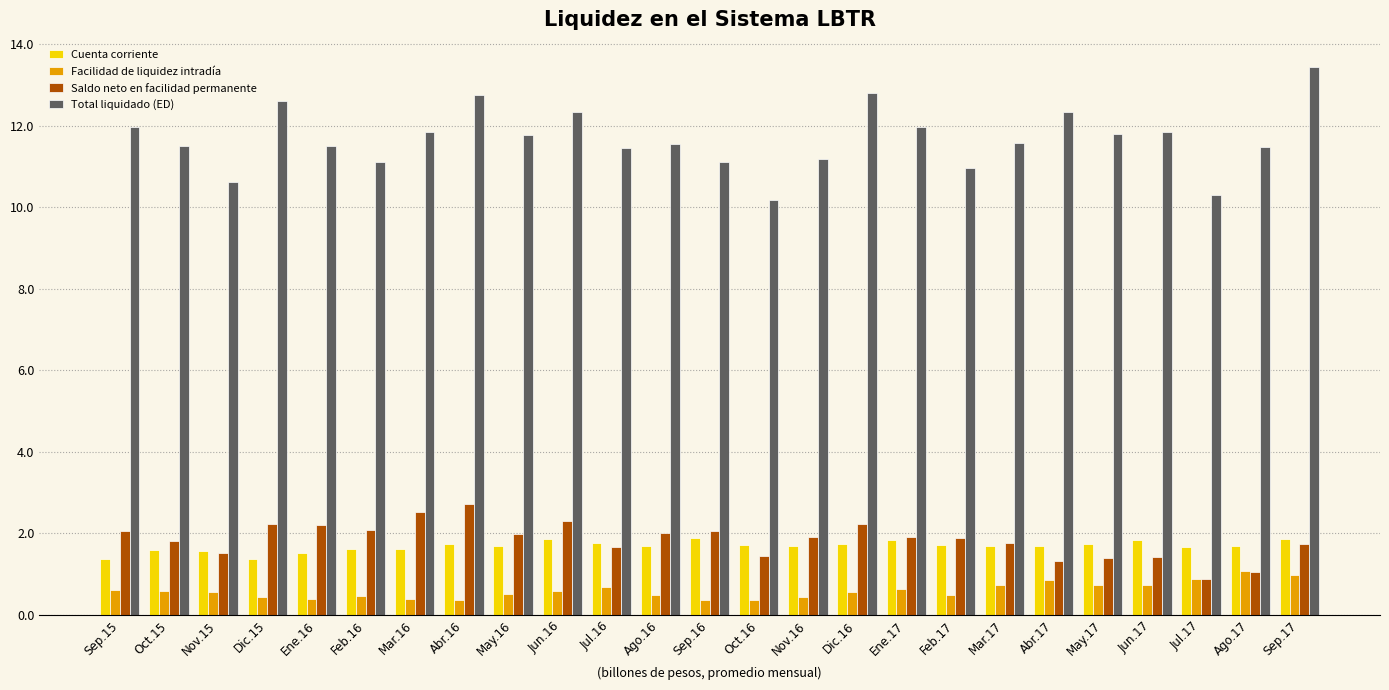

Between Ago.16 and Sep.17, which series saw the biggest shift?

Total liquidado (ED)